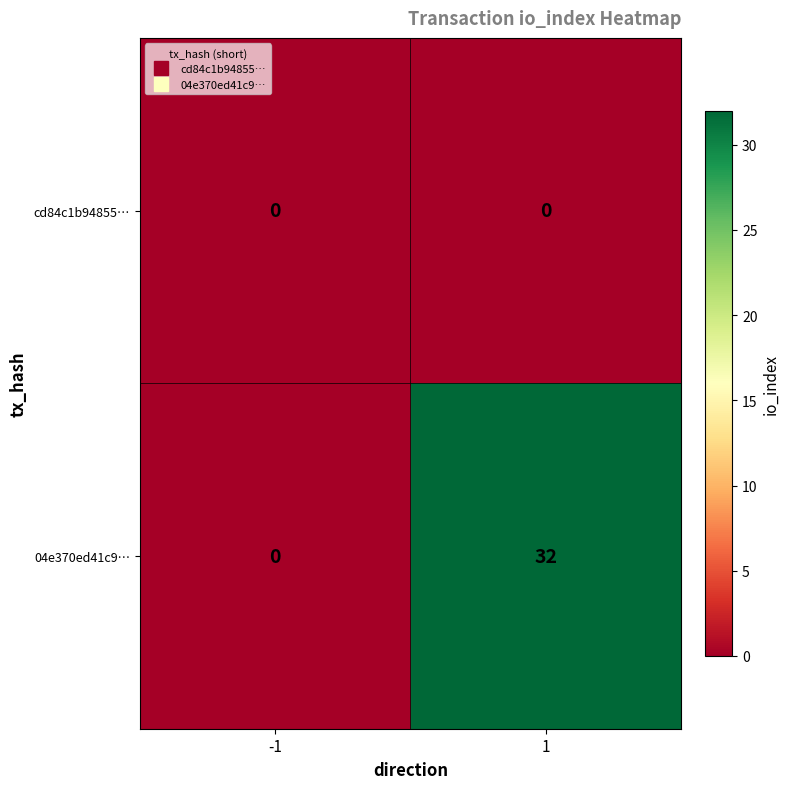

What is the greatest value displayed?

32